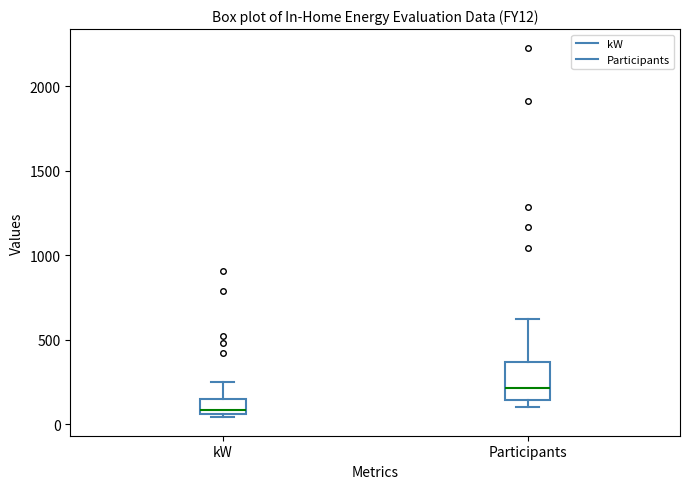

Which box is the tallest, from its lower edge to its upper edge?

Participants